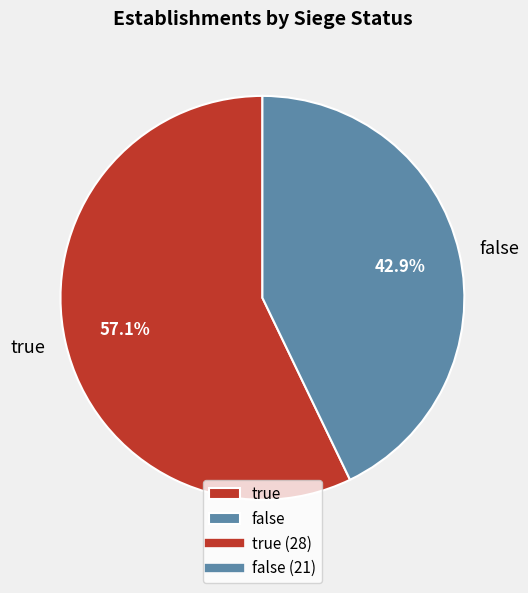

Is true the majority of the pie?

Yes